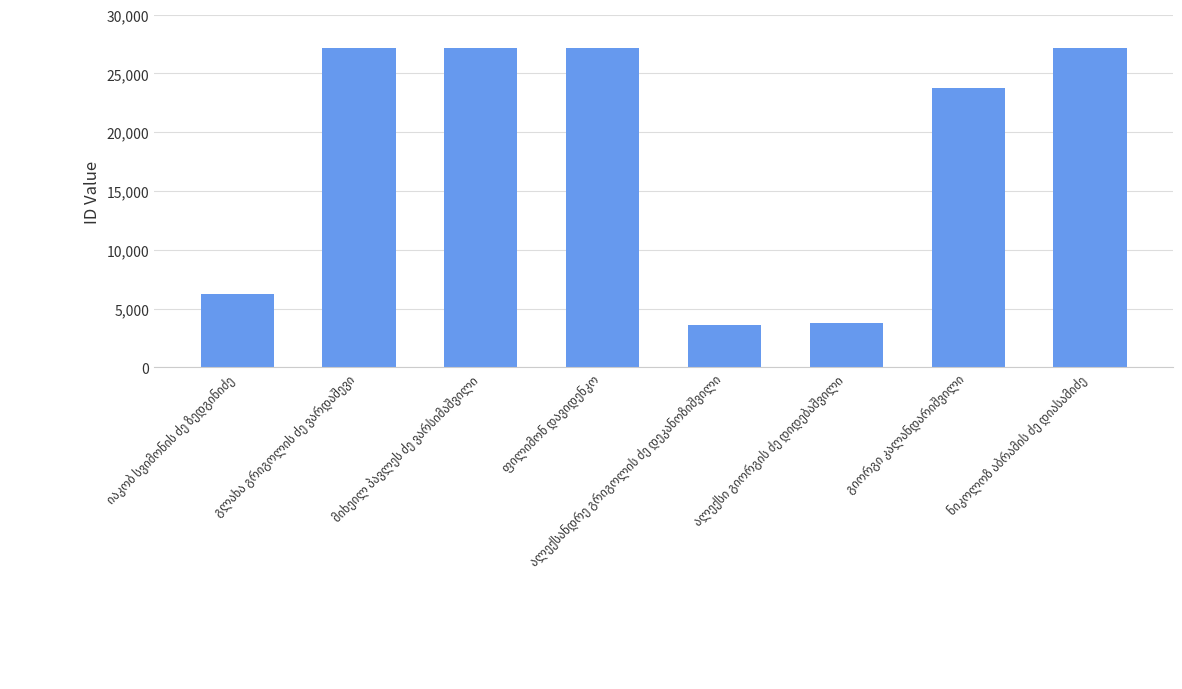

How many bars are there in total?

8